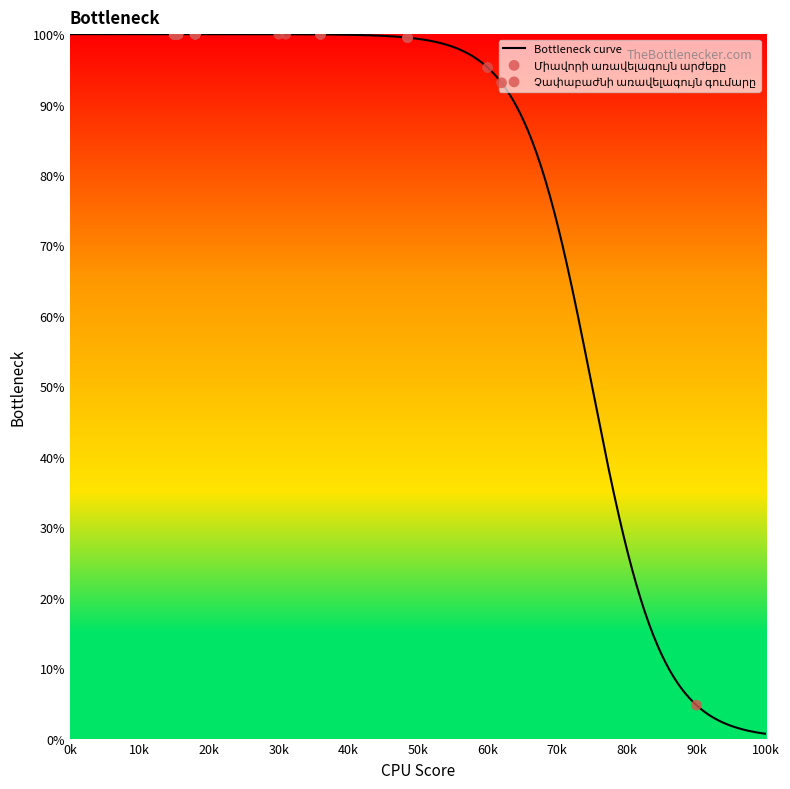

What is the ratio of the value at 19 to the value at 18?

1.0